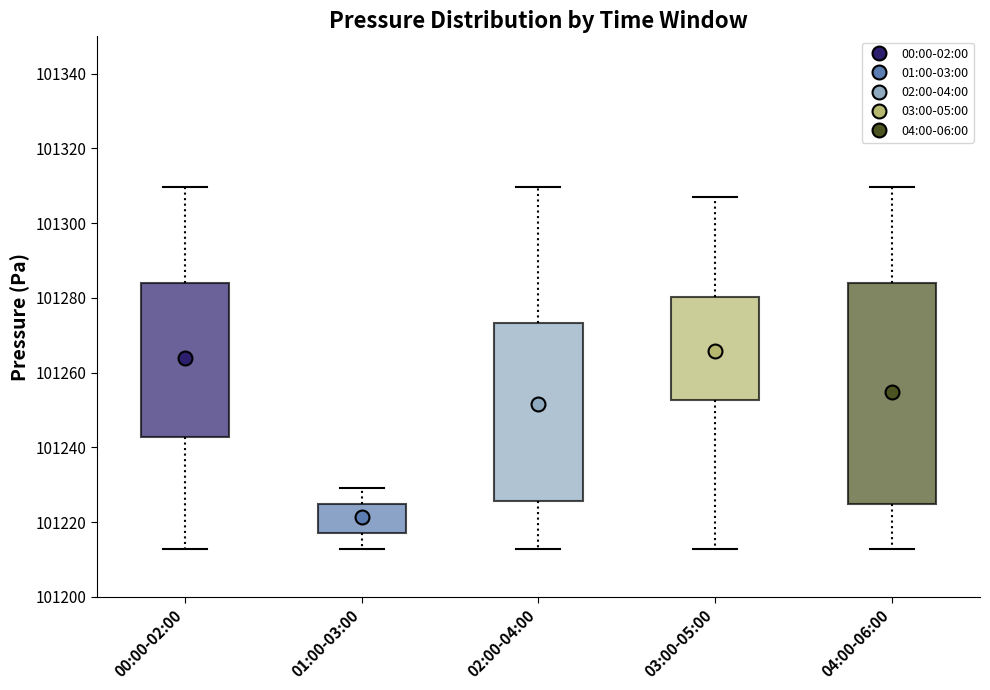

Reading left to right, read every box against the y-axis: the position of its median line, the range the box covers, and the ends of its whiskers. The values are not printed on the chart, so give them approximately, as read against the axis.

00:00-02:00: median 101268, box 101242 to 101284, whiskers 101212 to 101310
01:00-03:00: median 101222, box 101218 to 101224, whiskers 101212 to 101230
02:00-04:00: median 101252, box 101226 to 101274, whiskers 101212 to 101310
03:00-05:00: median 101268, box 101252 to 101280, whiskers 101212 to 101308
04:00-06:00: median 101244, box 101224 to 101284, whiskers 101212 to 101310